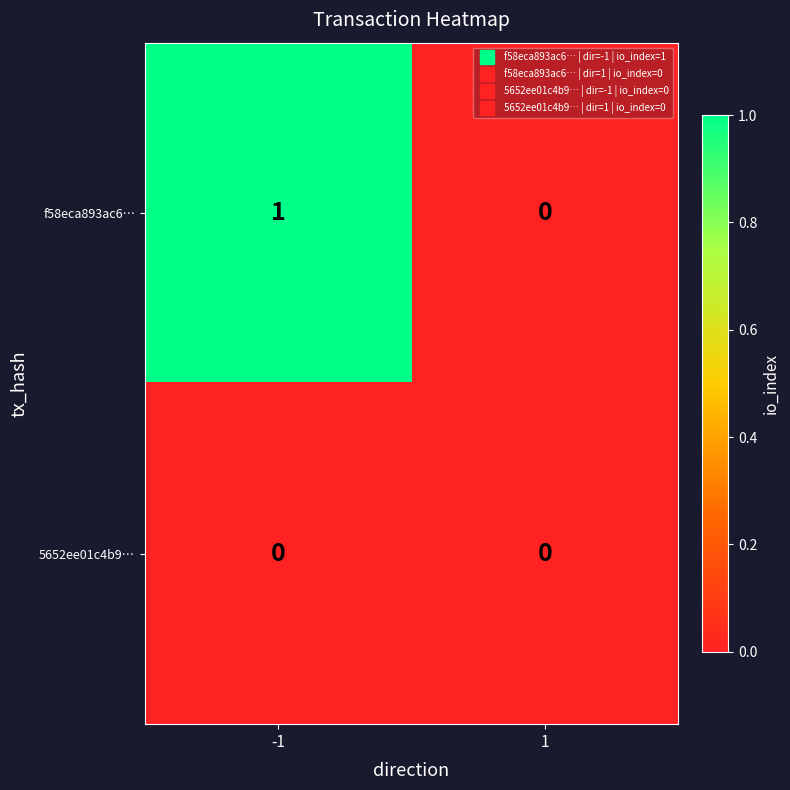

The value of 5652ee01c4b9… at -1 is 0. True or false?

True